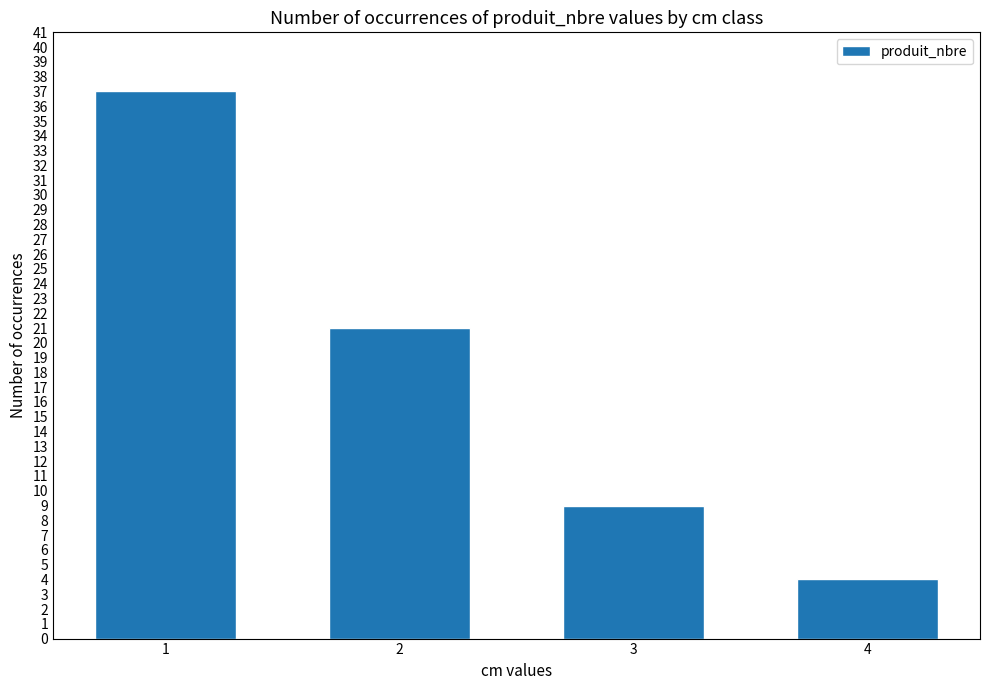

What is the sum of all values?

71